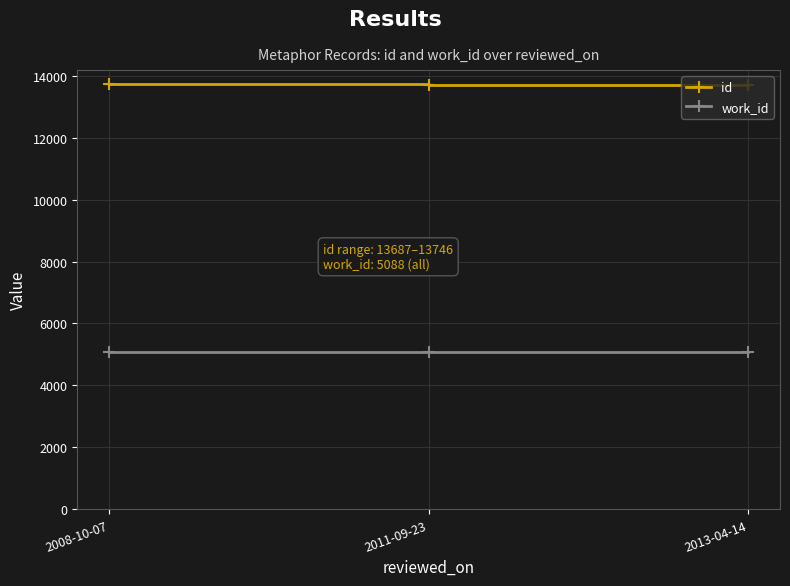

What is the difference between the highest and lowest values at 2013-04-14?

8599